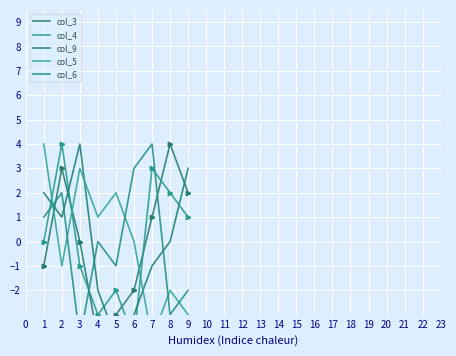

How many data points in col_3 are above 0?

8